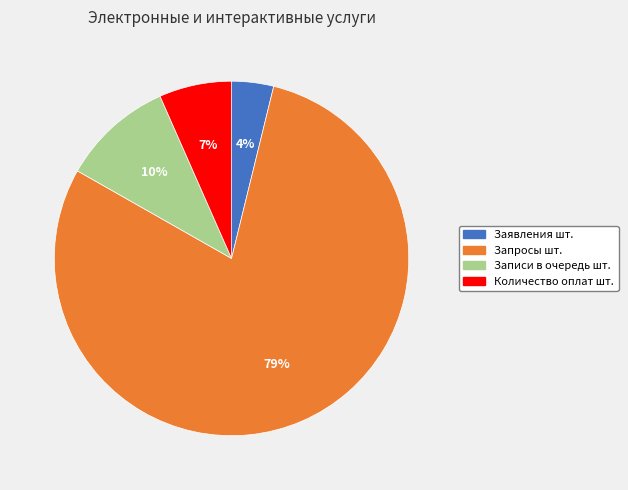

Which has a higher value, Количество оплат шт. or Записи в очередь шт.?

Записи в очередь шт.